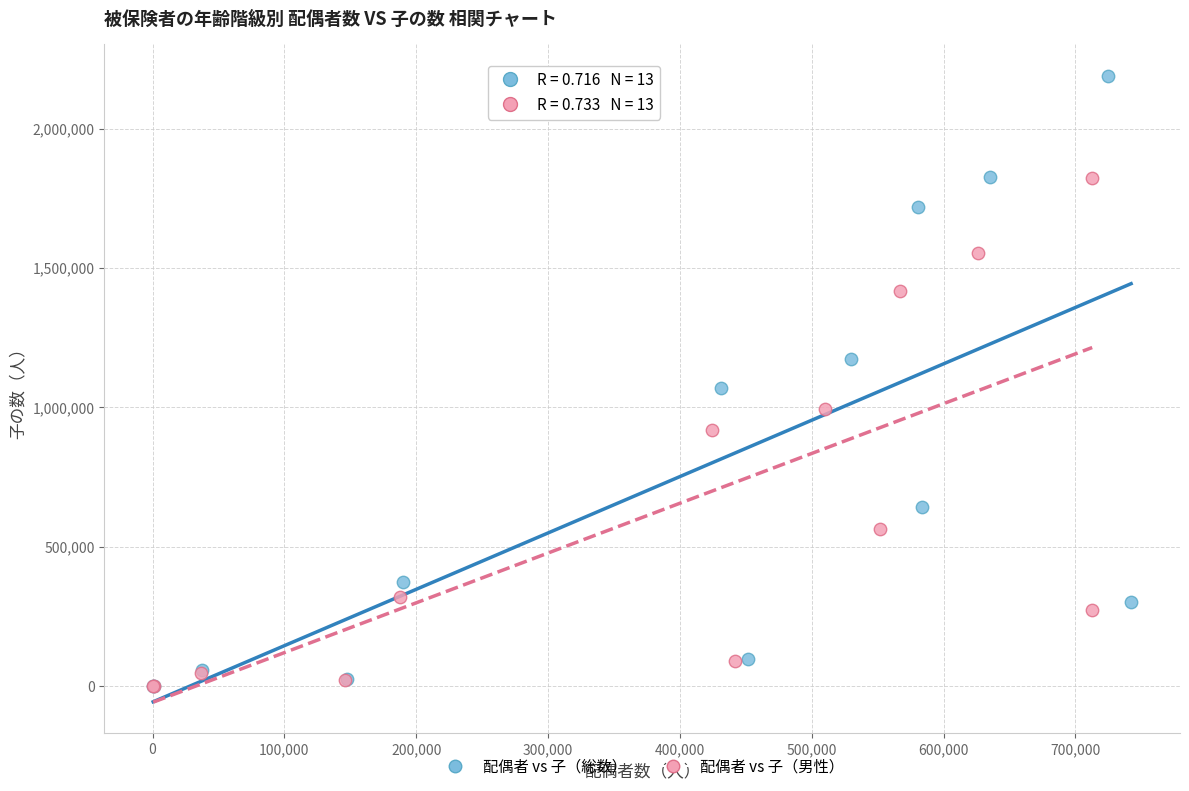

Which series contains the highest Y value?

配偶者 vs 子（総数）